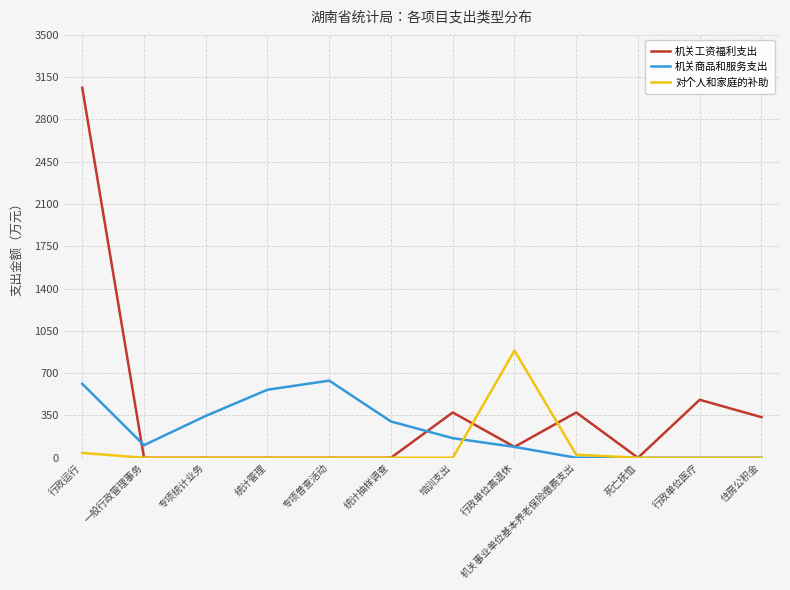

Read the 机关商品和服务支出 value at 行政运行.

612.0